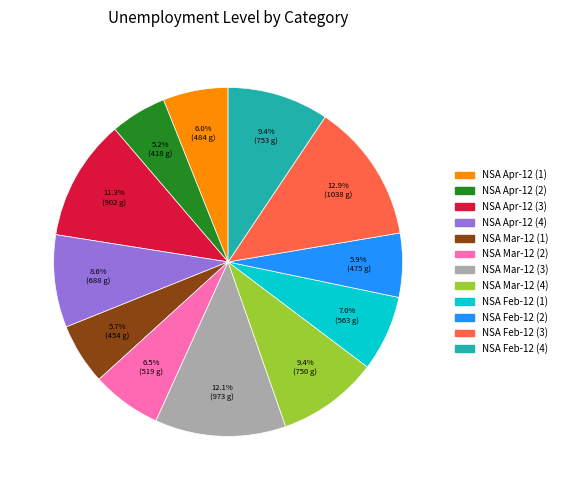

Does any single category account for the majority?

No